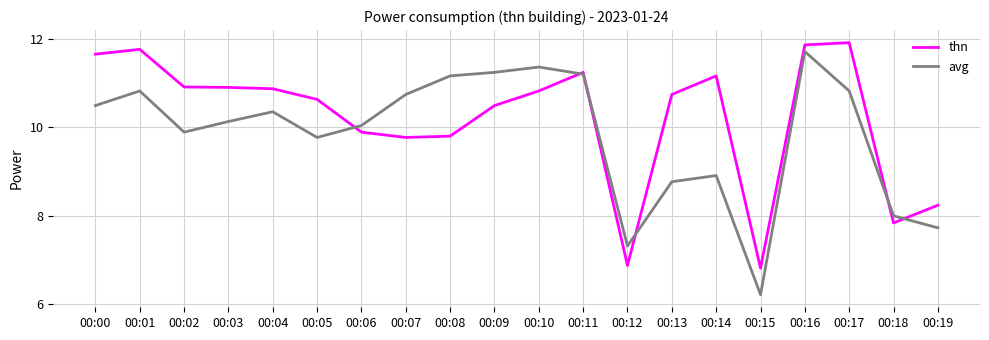

Rank the series by their maximum value, from lowest to highest.

avg, thn